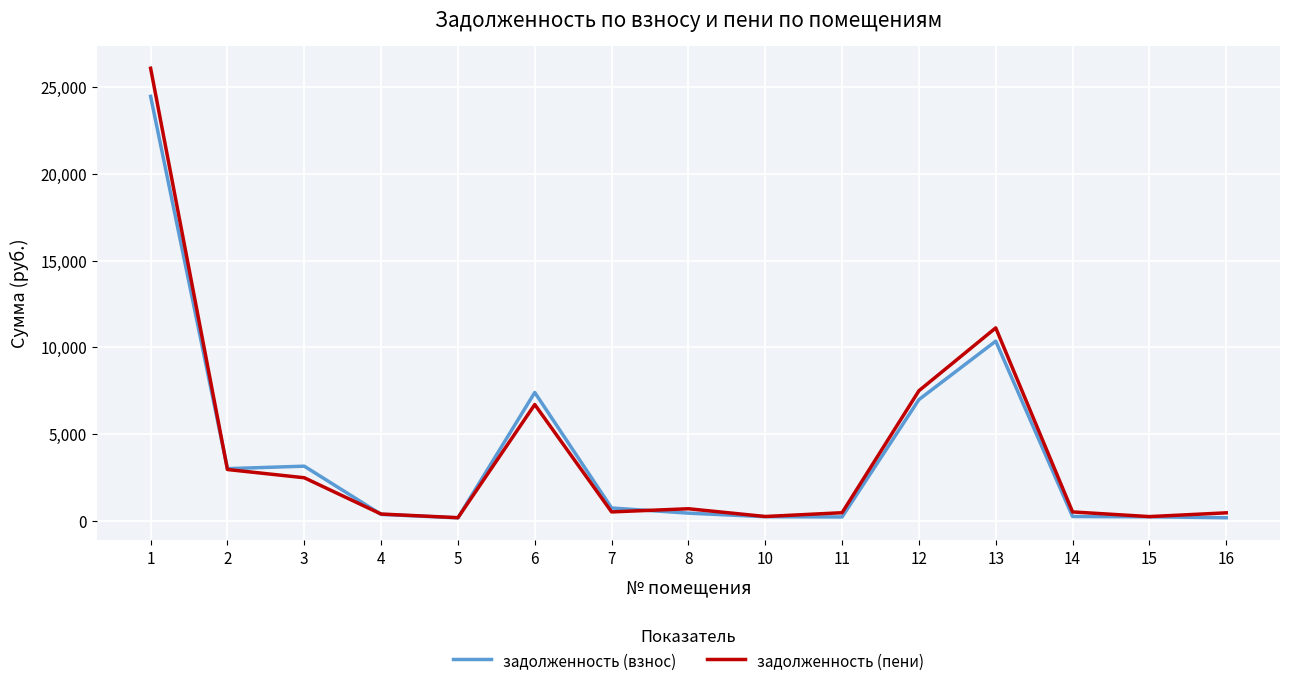

At 16, list the series in order from largest to smallest.

задолженность (пени), задолженность (взнос)